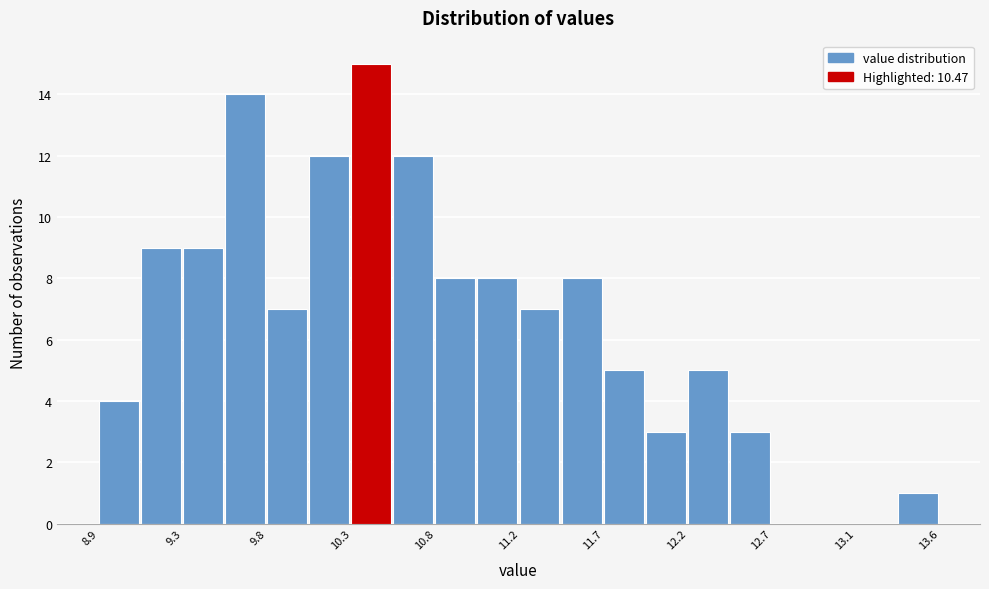

How tall is the bar that spans 10.75 to 11.00 on the x-axis? Neither the bar edges nor the heights are printed on the chart, so give them approximately, as read against the axes.

8